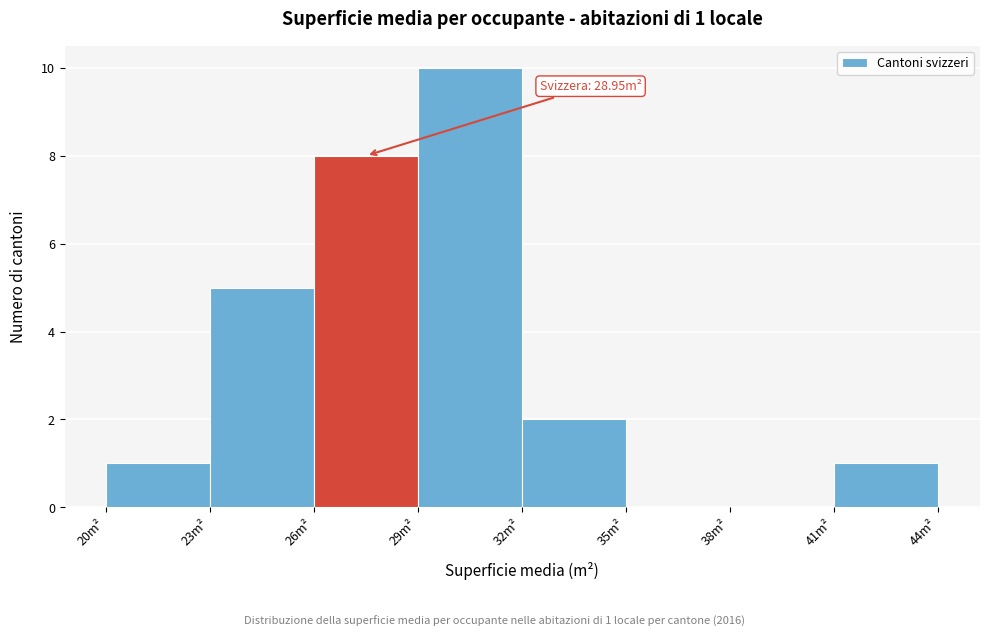

Over which range of the x-axis is the bar tallest?

29 to 32